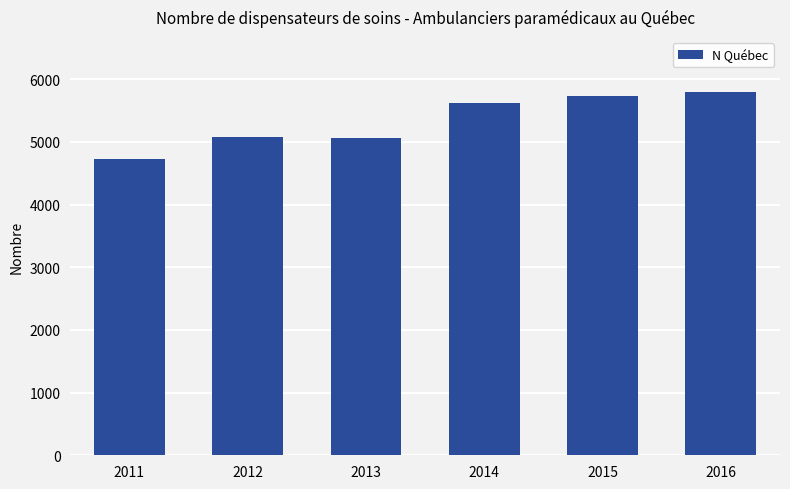

At which category does the chart reach its peak across all series?

2016